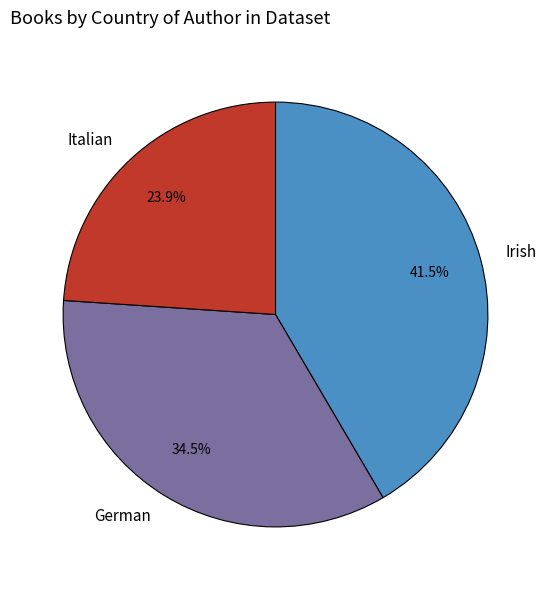

Does German account for over 50% of the chart?

No